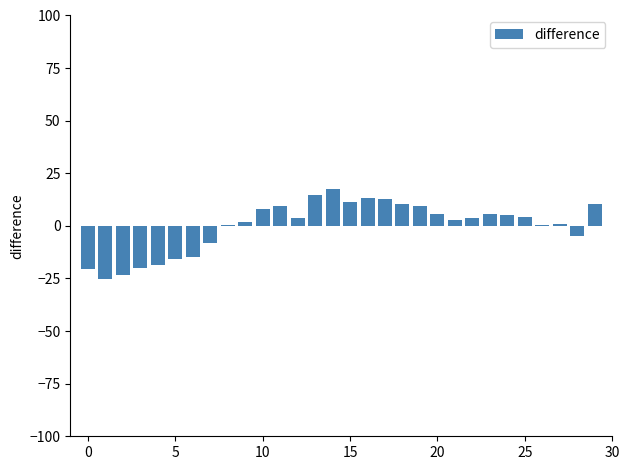

Are the bars grouped side by side (vs. stacked)?

No